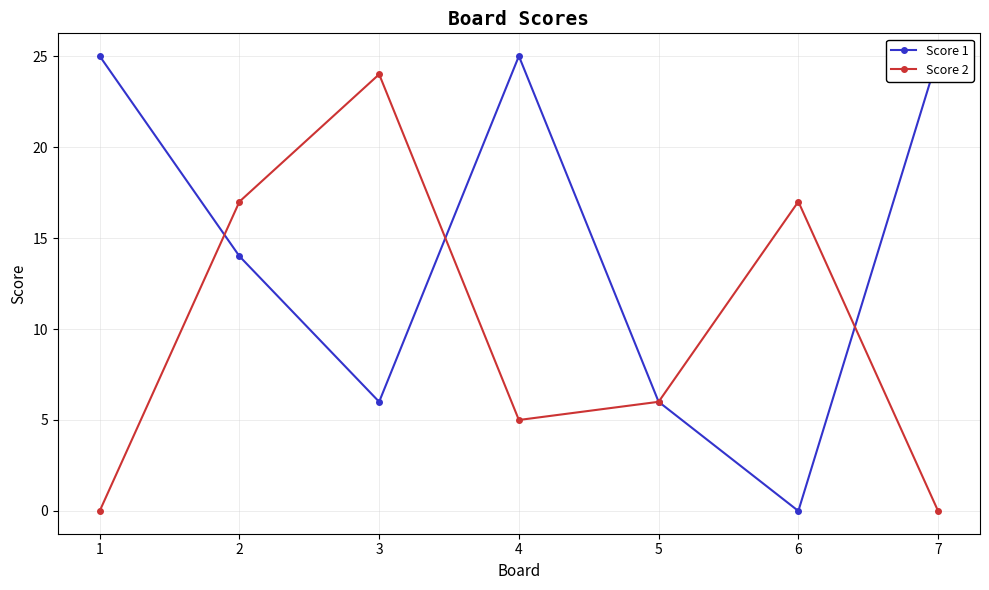

Does the chart display data point markers on the line(s)?

Yes